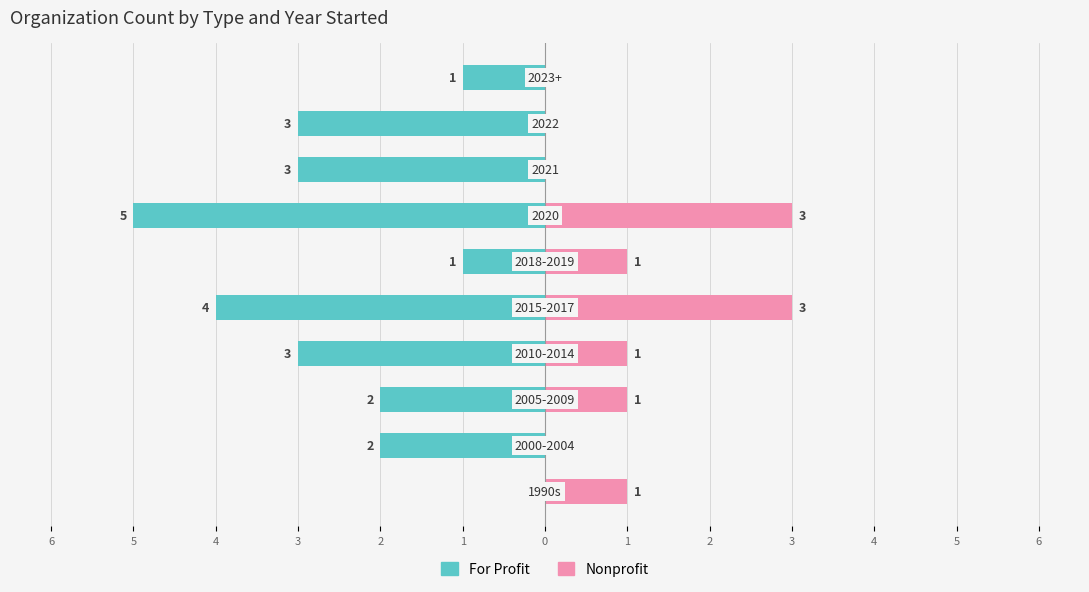

What is the value of the Nonprofit bar at the 5th from the left?

3